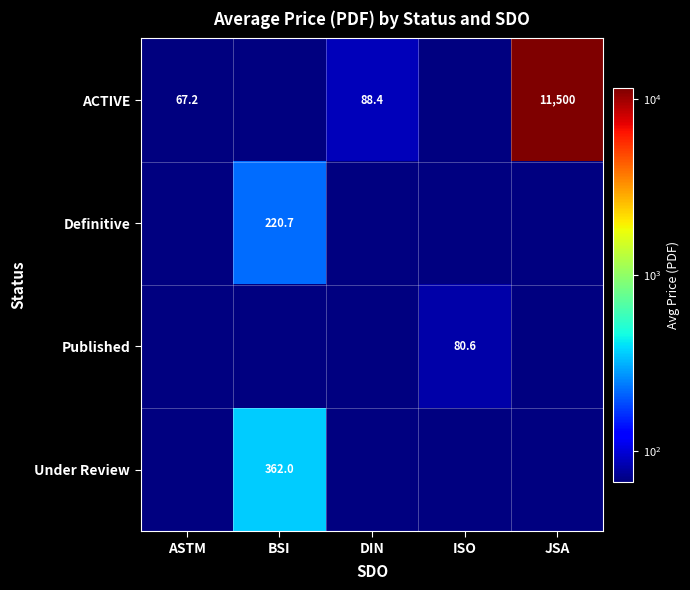

At which category is the sum across all series the highest?

JSA